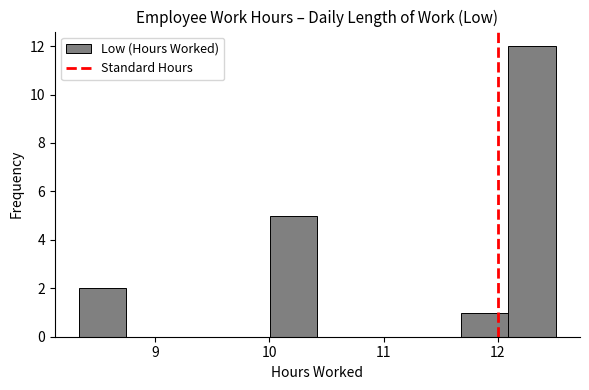

What is the height of the bar covering 10.0 to 10.4 on the x-axis? Neither the bar edges nor the heights are printed on the chart, so give them approximately, as read against the axes.

5